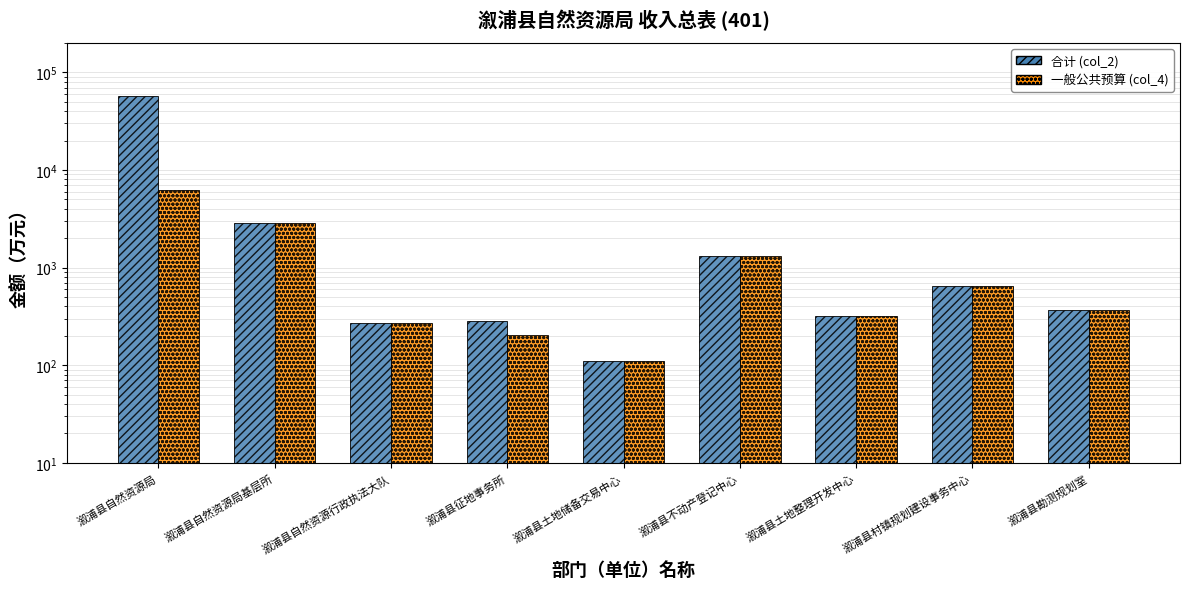

What is the minimum value for 合计 (col_2)?

110.1